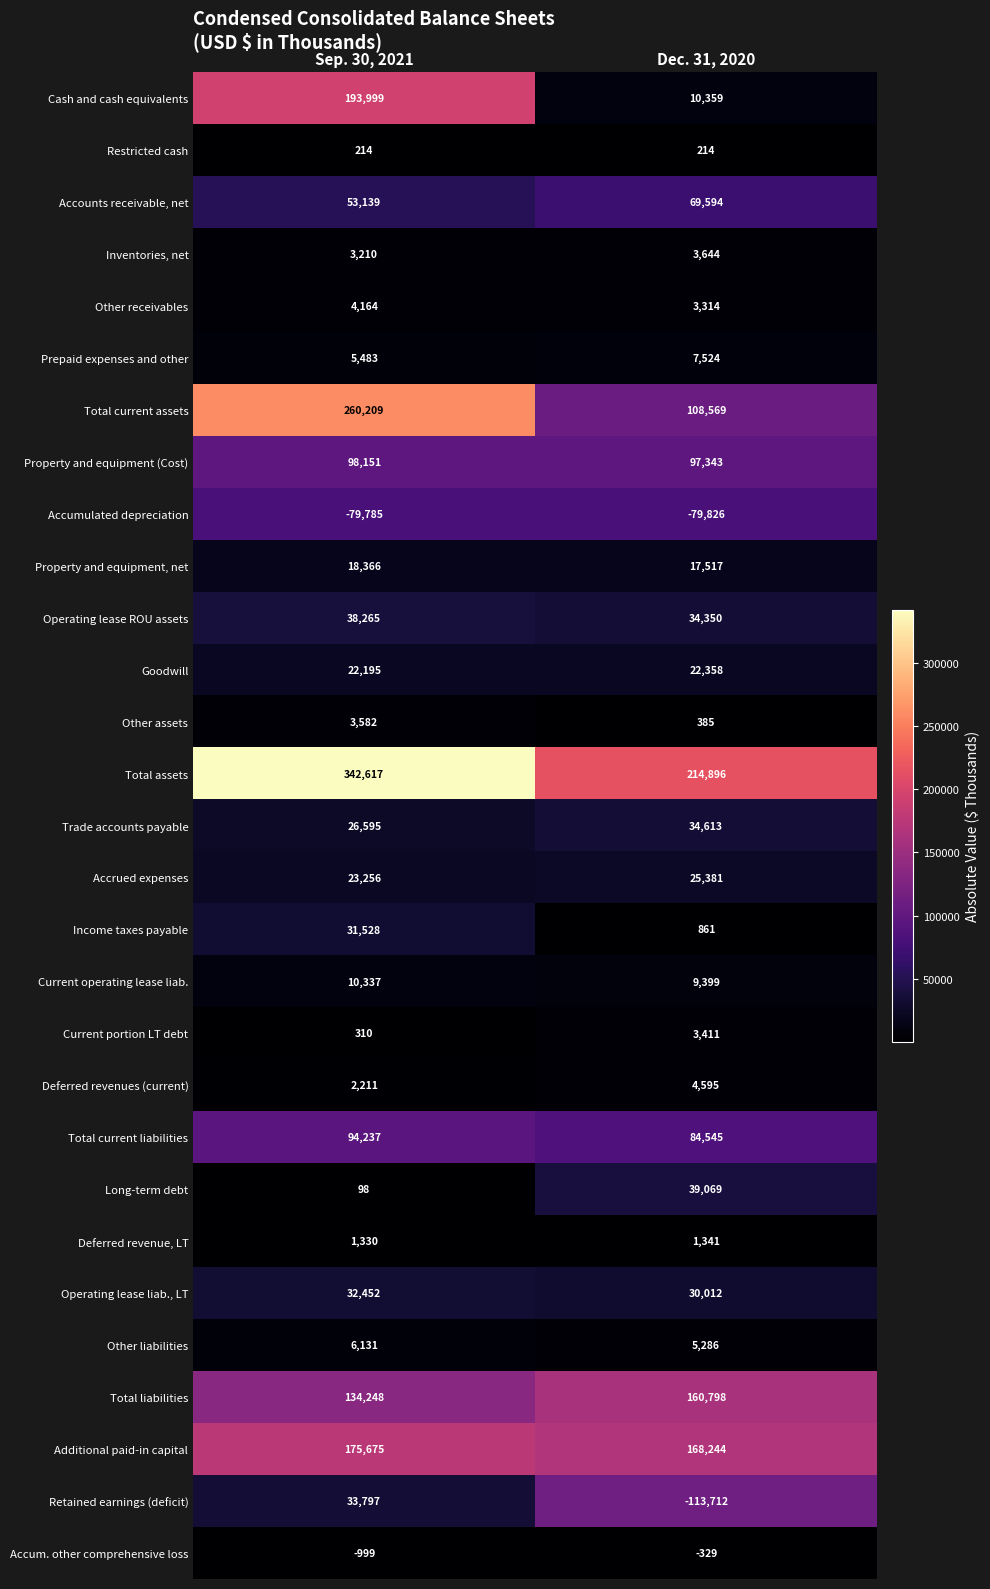

Is it true that Current portion LT debt equals 310 at Sep. 30, 2021?

True